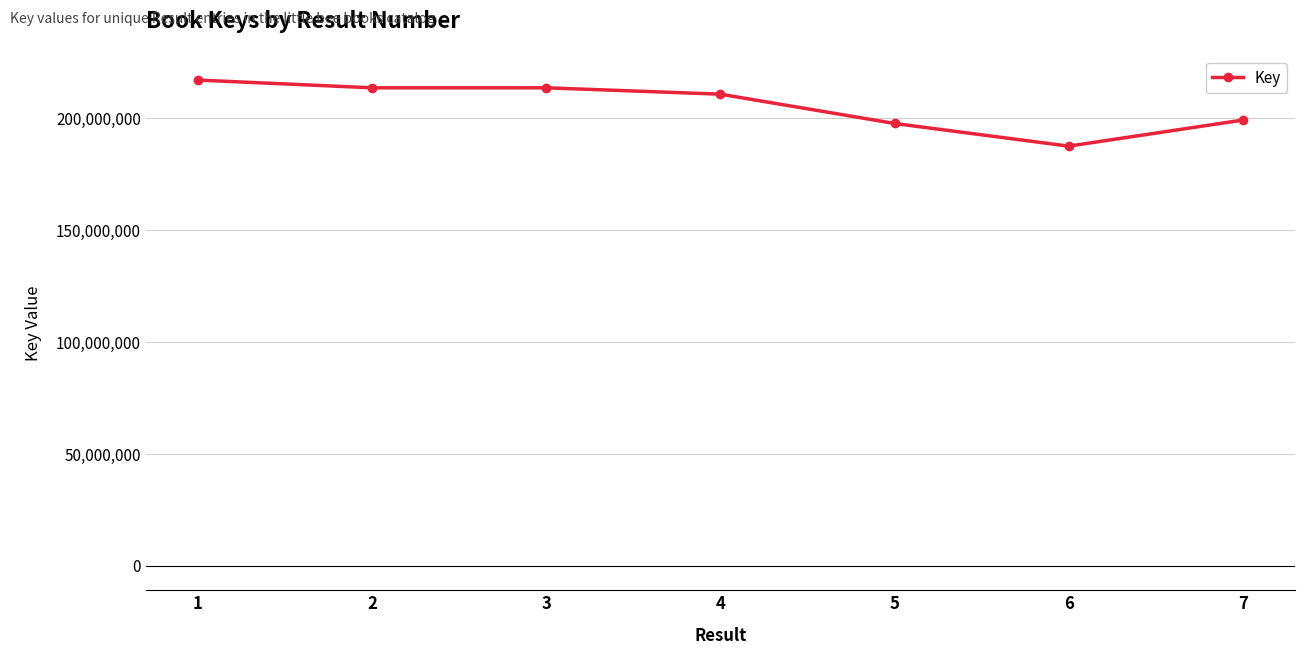

Is it true that the value at 3 is 318698929?

False